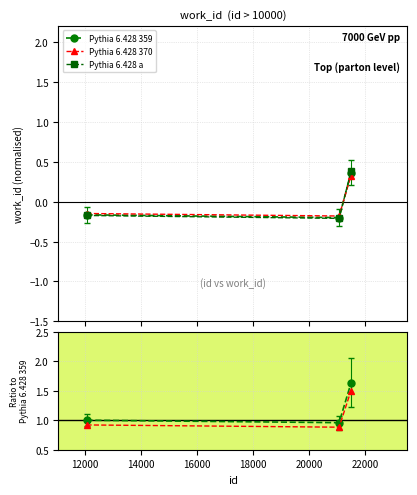

What are all the series names shown in the legend?

Pythia 6.428 359, Pythia 6.428 370, Pythia 6.428 a